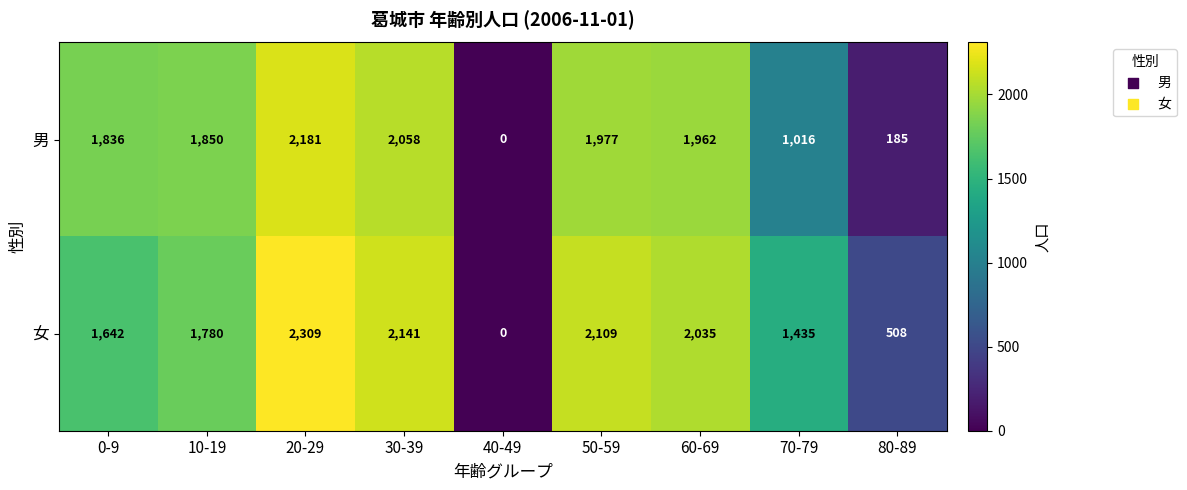

Rank the series at 80-89 from lowest to highest value.

男, 女